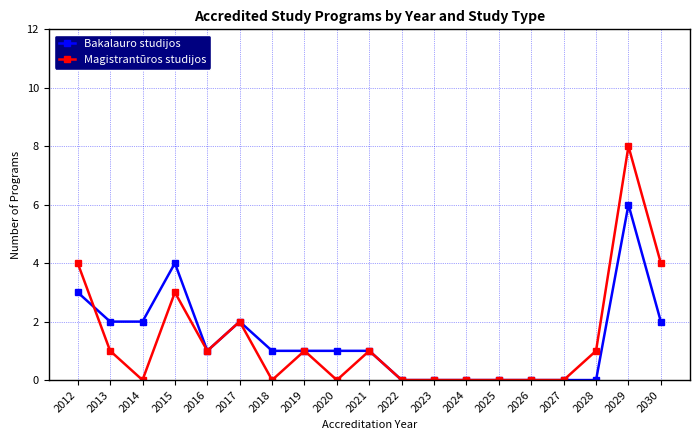

What is the spread (max minus min) of values at 2029?

2